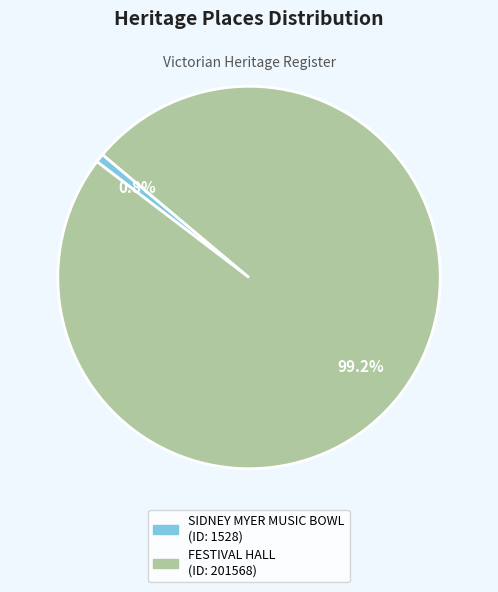

Does SIDNEY MYER MUSIC BOWL account for over 50% of the chart?

No